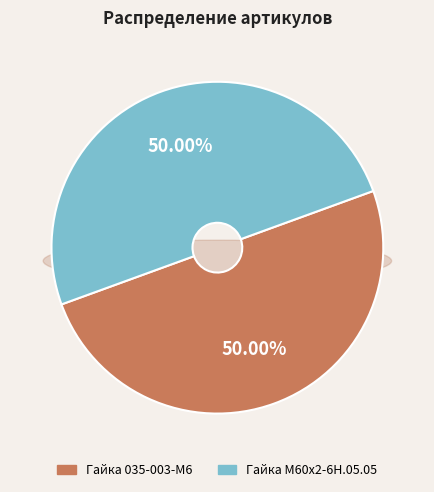

Is Гайка 035-003-М6 the majority of the pie?

No